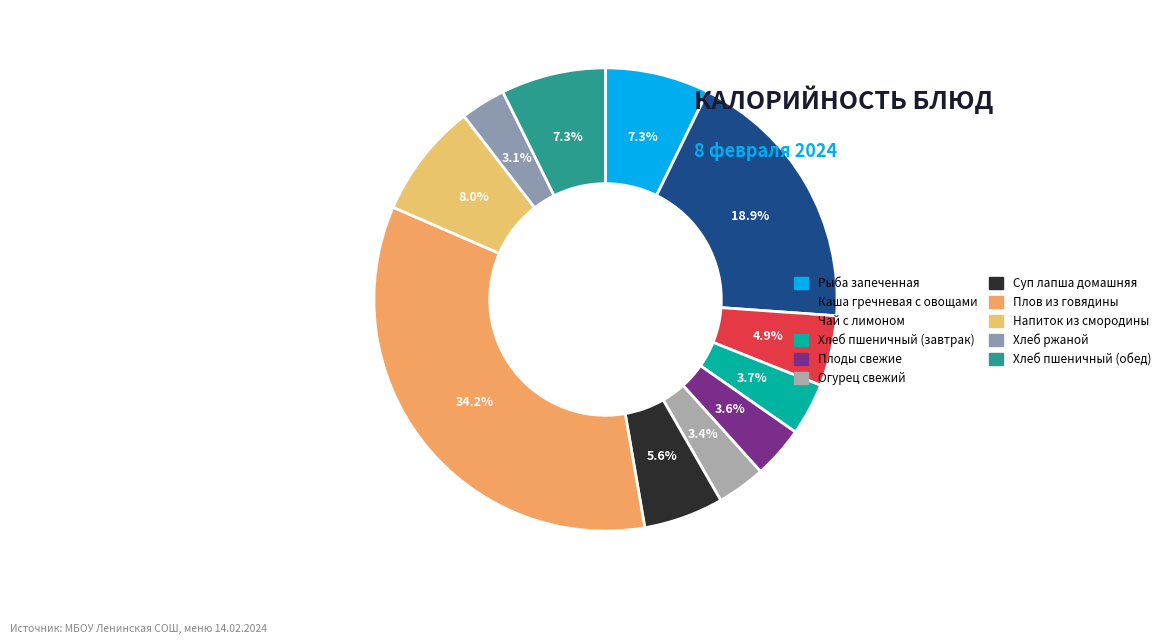

To the nearest percent, what is the average slice percentage?

9%